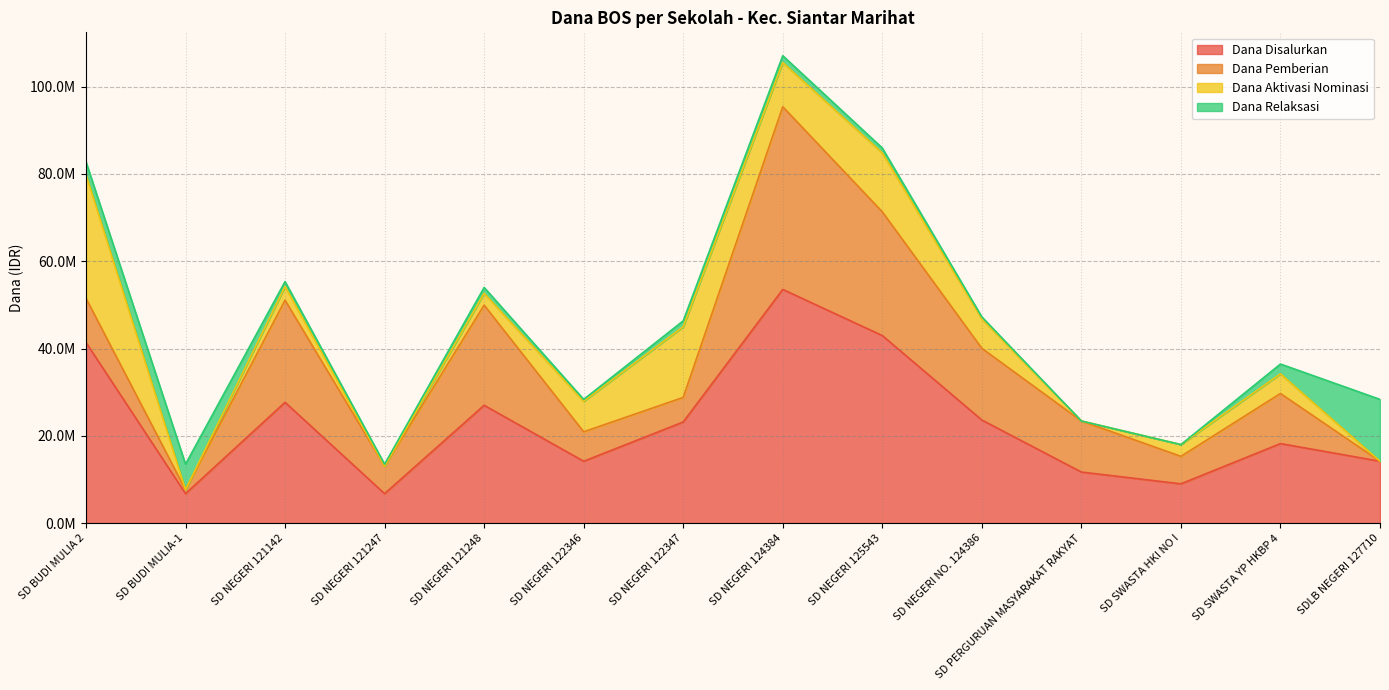

What is the total value across all series at SD BUDI MULIA-1?

13500000